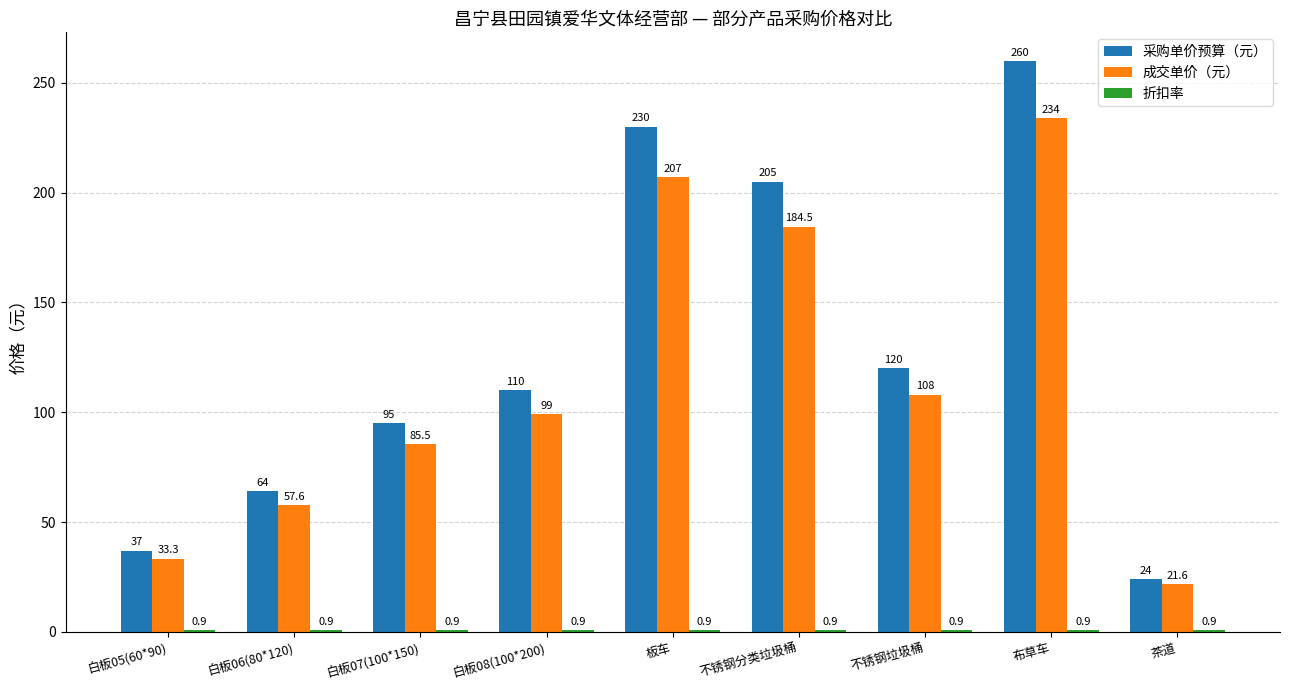

What is the spread (max minus min) of values at 白板05(60*90)?

36.1